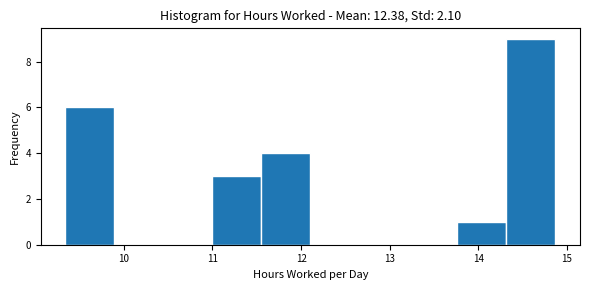

Reading left to right, list every bar in this chart as the range it spans on the x-axis followed by its height. Neither the bar edges nor the heights are printed on the chart, so give them approximately, as read against the axes.

9.3 to 9.9: 6
9.9 to 10.4: 0
10.4 to 11.0: 0
11.0 to 11.6: 3
11.6 to 12.1: 4
12.1 to 12.7: 0
12.7 to 13.2: 0
13.2 to 13.8: 0
13.8 to 14.3: 1
14.3 to 14.9: 9